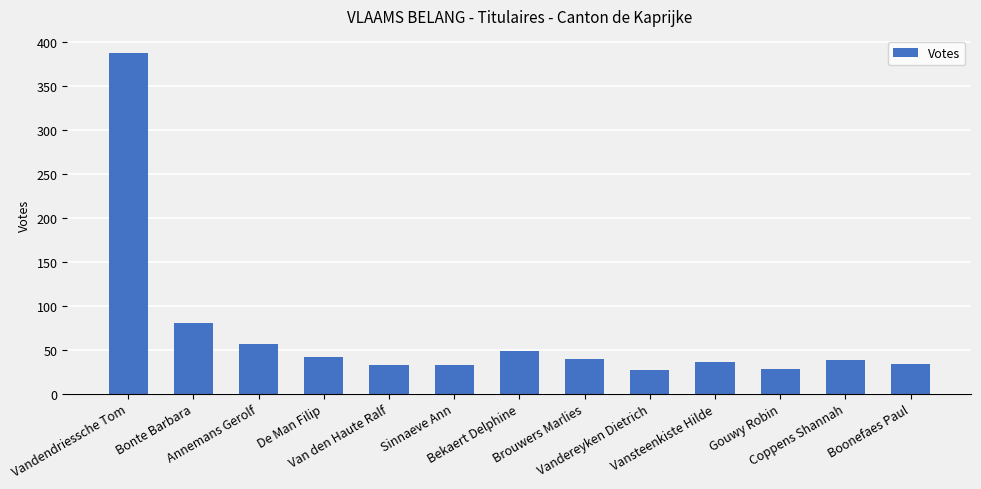

What is the value of the 10th bar from the left?

36